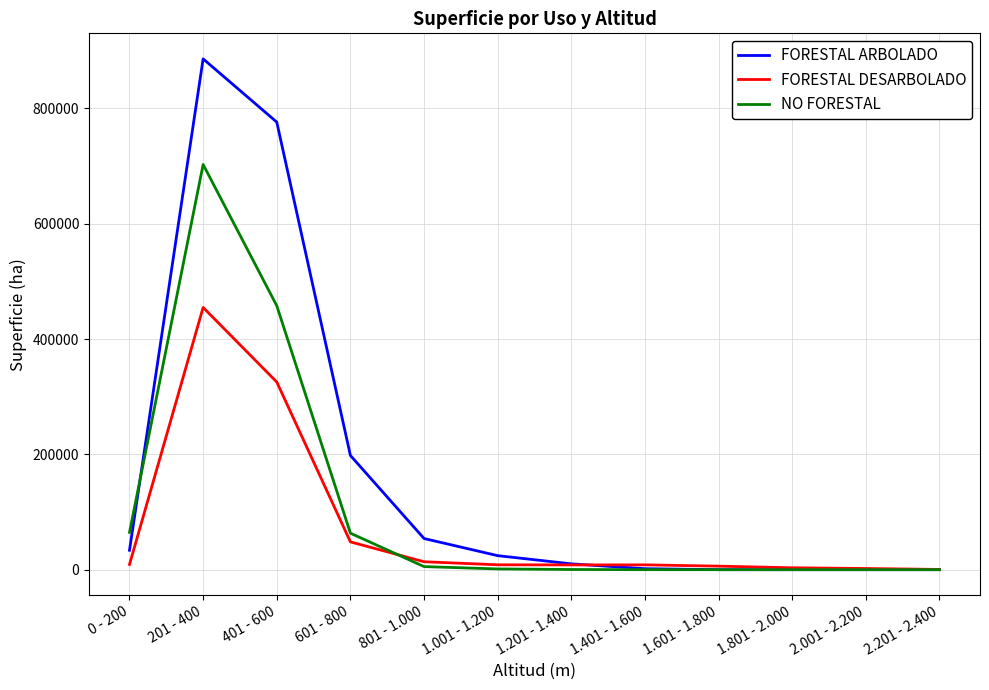

What are all the series names shown in the legend?

FORESTAL ARBOLADO, FORESTAL DESARBOLADO, NO FORESTAL